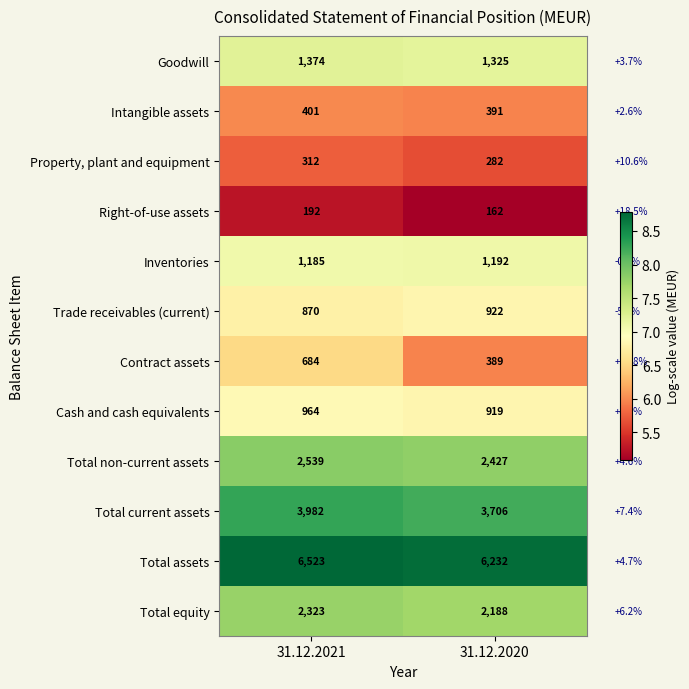

What is the approximate value of Total equity at 31.12.2021?

2323